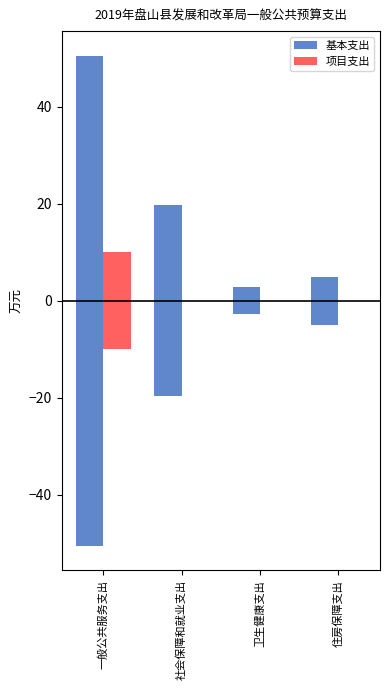

Which series changed the most between 一般公共服务支出 and 卫生健康支出?

基本支出